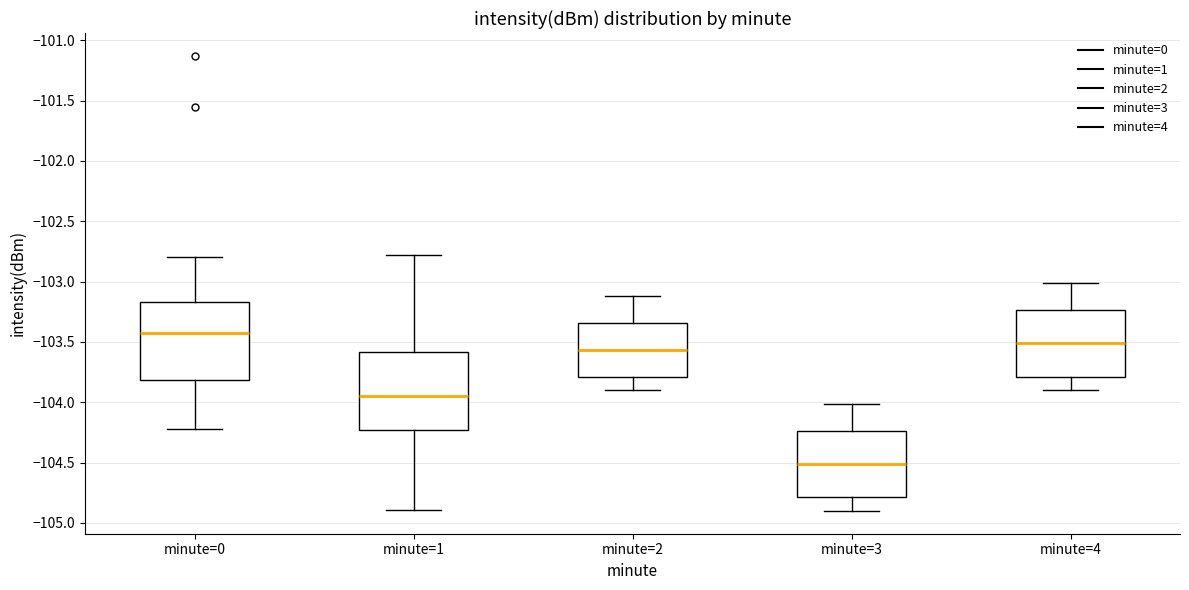

Reading left to right, read every box against the y-axis: the position of its median line, the range the box covers, and the ends of its whiskers. The values are not printed on the chart, so give them approximately, as read against the axis.

minute=0: median -103.45, box -103.80 to -103.15, whiskers -104.25 to -102.80
minute=1: median -103.95, box -104.25 to -103.60, whiskers -104.90 to -102.80
minute=2: median -103.55, box -103.80 to -103.35, whiskers -103.90 to -103.10
minute=3: median -104.50, box -104.80 to -104.25, whiskers -104.90 to -104.00
minute=4: median -103.50, box -103.80 to -103.25, whiskers -103.90 to -103.00